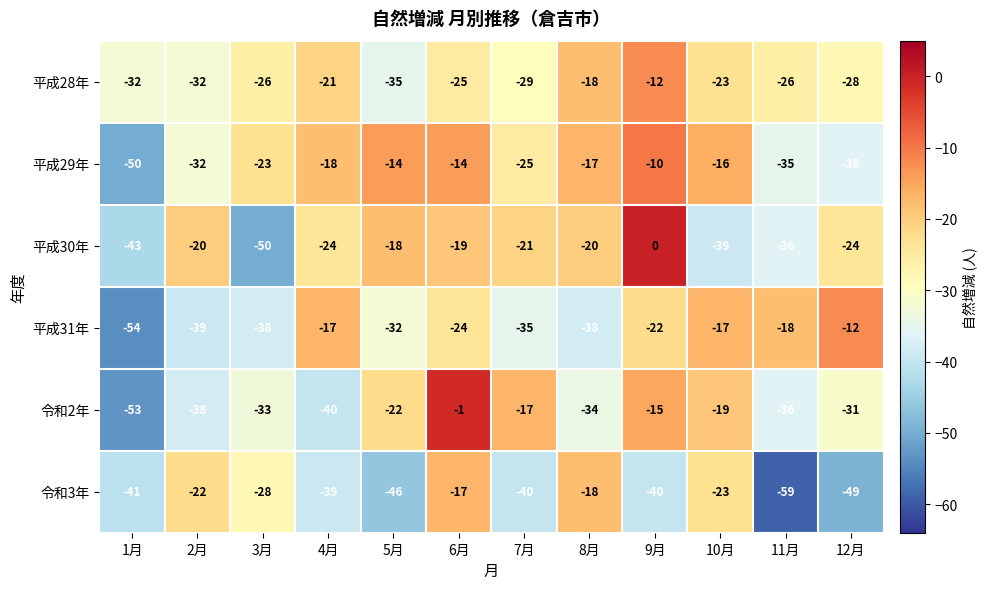

Rank the series at 9月 from highest to lowest value.

平成30年, 平成29年, 平成28年, 令和2年, 平成31年, 令和3年